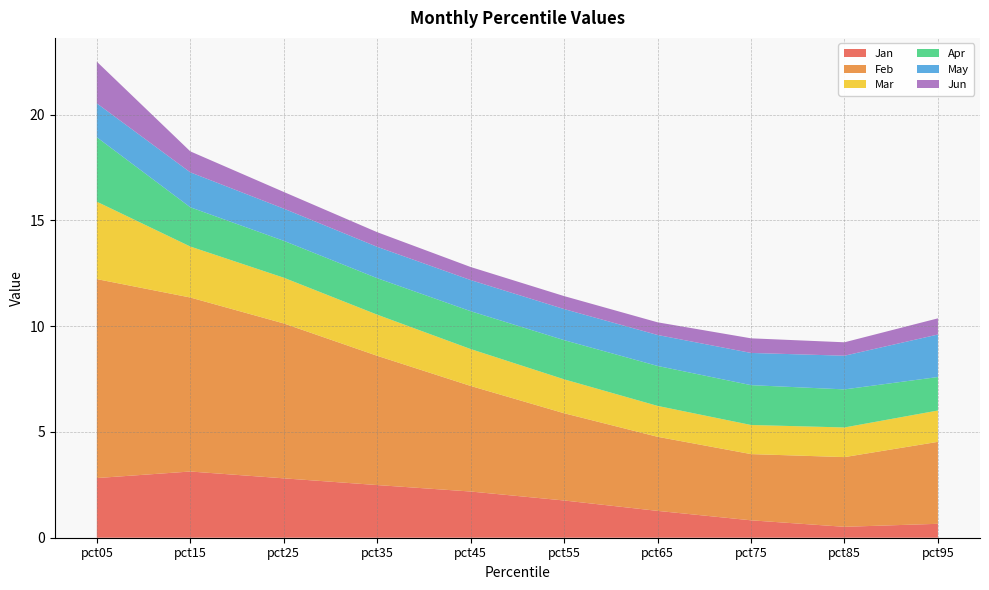

Reading left to right, transcribe all the data shown in this chart.

Jan: 2.8	3.1	2.8	2.5	2.2	1.8	1.3	0.8	0.5	0.7
Feb: 9.4	8.2	7.3	6.1	5.0	4.1	3.5	3.1	3.3	3.9
Mar: 3.7	2.4	2.2	1.9	1.7	1.6	1.5	1.4	1.4	1.5
Apr: 3.0	1.9	1.7	1.7	1.8	1.9	1.9	1.9	1.8	1.6
May: 1.6	1.7	1.5	1.5	1.5	1.5	1.5	1.5	1.6	2.0
Jun: 2.0	1.0	0.8	0.7	0.6	0.6	0.6	0.7	0.6	0.8